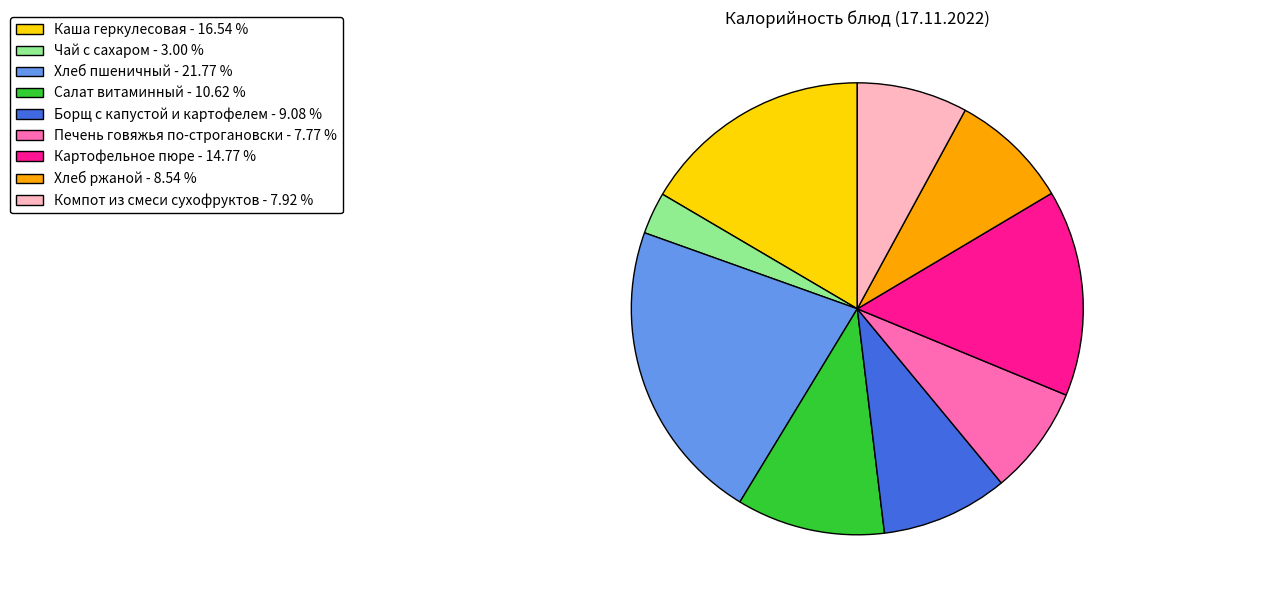

Is there any slice that represents more than half of the pie?

No